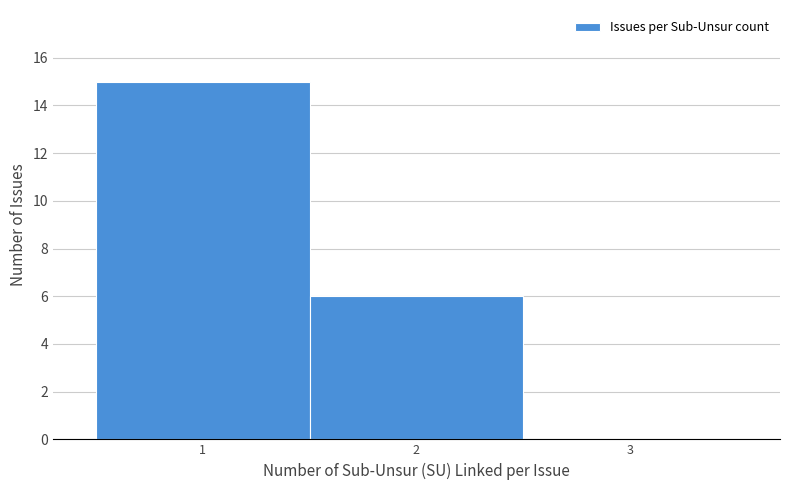

Reading left to right, transcribe this chart: for each bar, give the range it covers on the x-axis and its height. The values are not printed on the chart, so give them approximately, as read against the axis.

0.5 to 1.5: 15
1.5 to 2.5: 6
2.5 to 3.5: 0